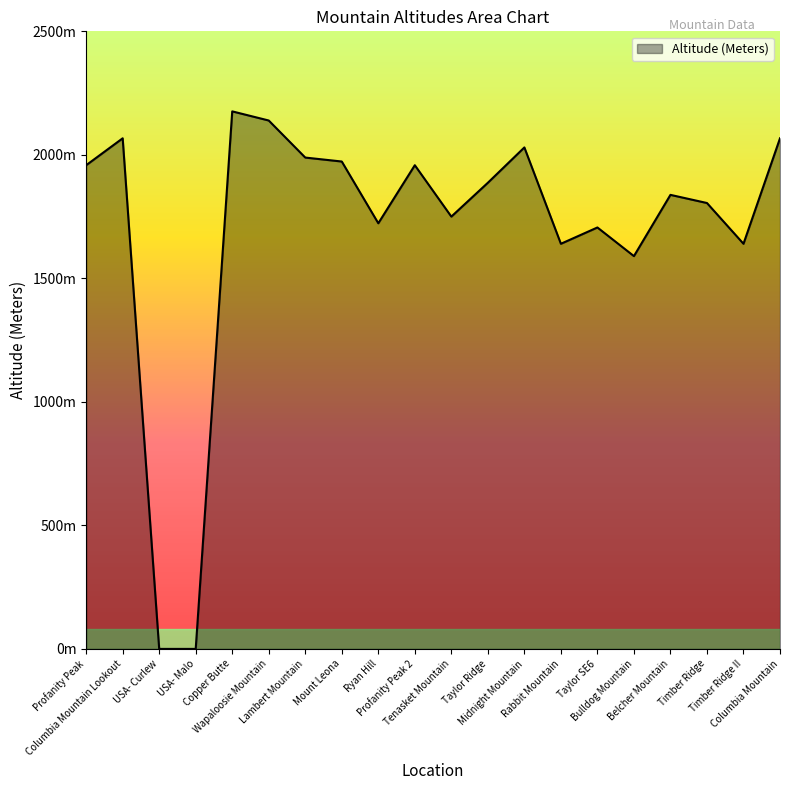

Is this an area chart (filled region under the line)?

Yes